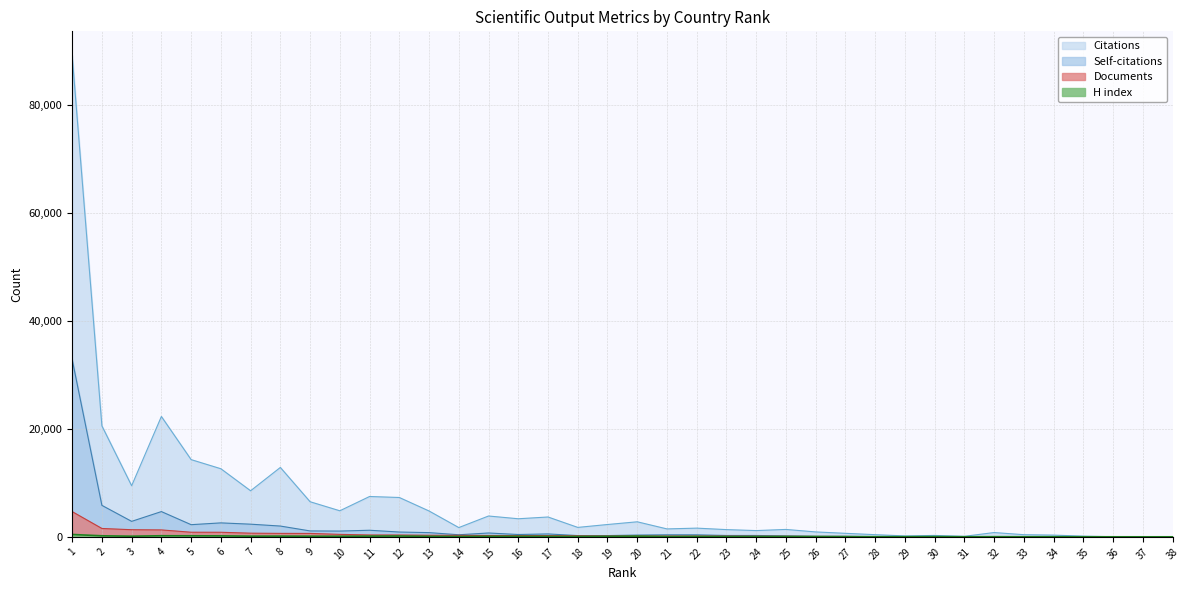

Is it true that Self-citations equals 2875 at 3?

True